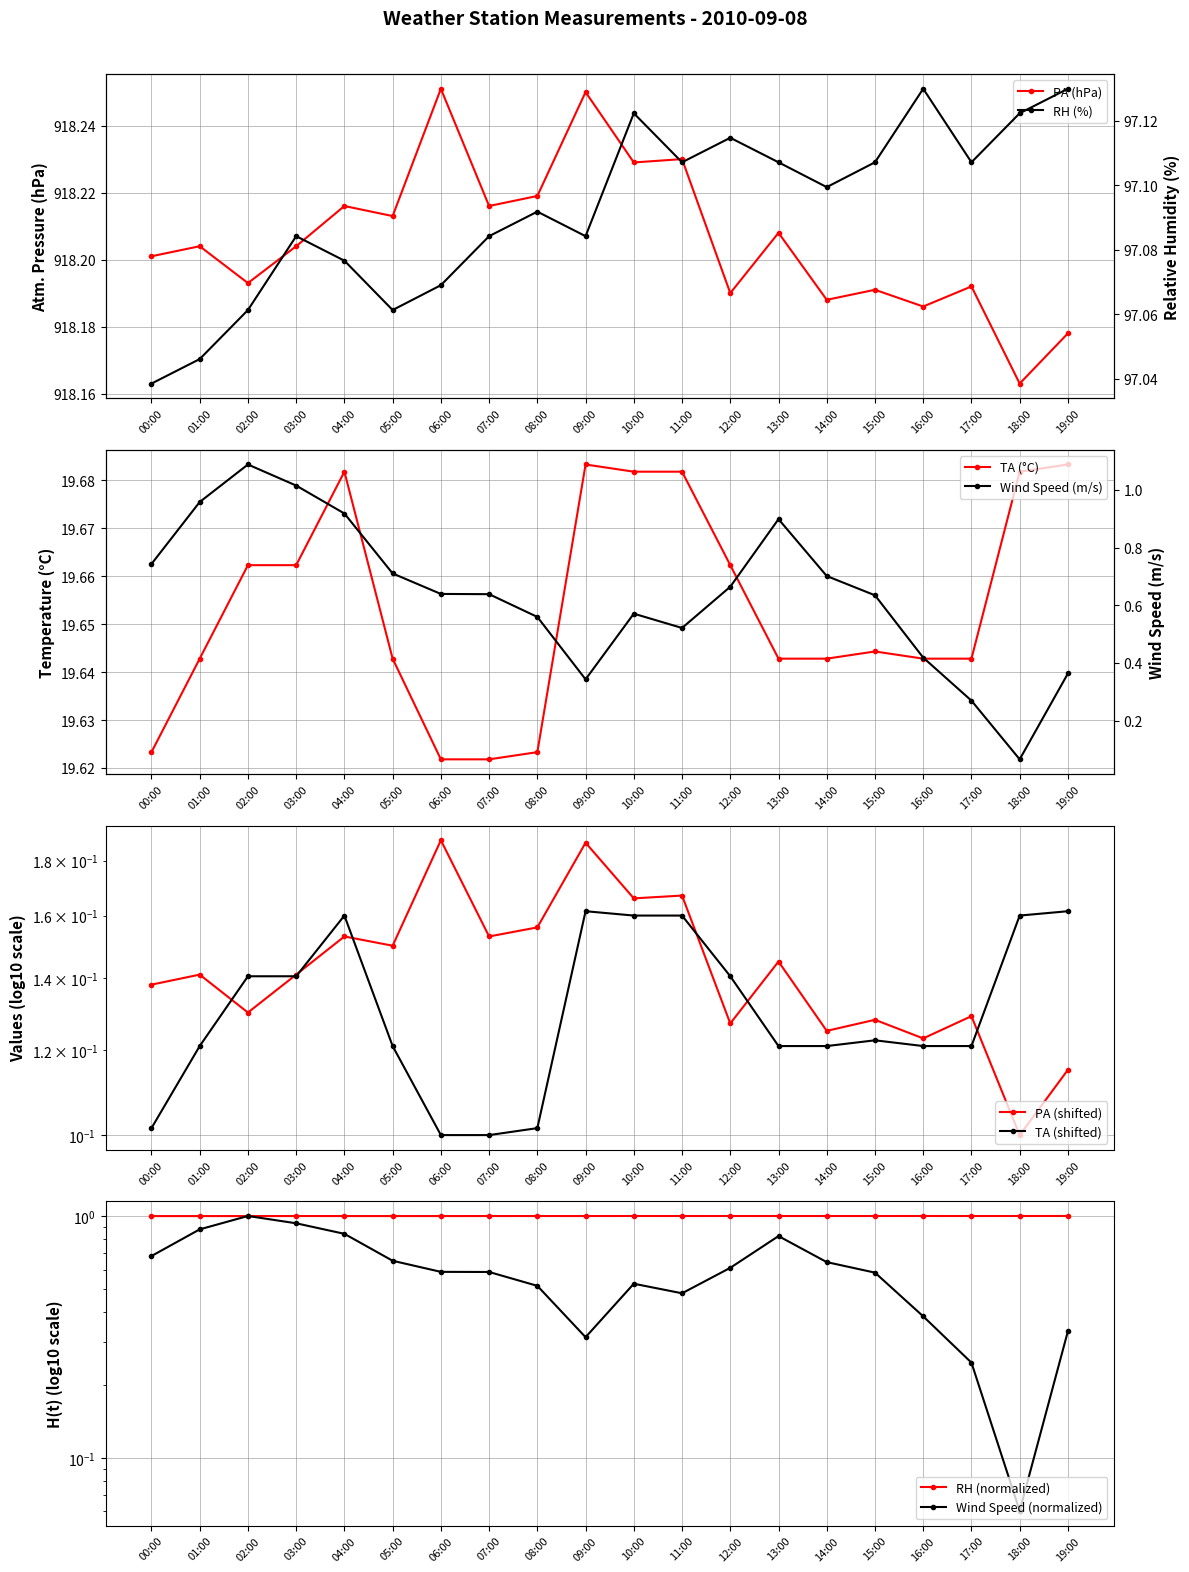

Reading left to right, extract all data points from this chart.

PA: 0.1	0.1	0.1	0.1	0.2	0.1	0.2	0.2	0.2	0.2	0.2	0.2	0.1	0.1	0.1	0.1	0.1	0.1	0.1	0.1
RH: 1.0	1.0	1.0	1.0	1.0	1.0	1.0	1.0	1.0	1.0	1.0	1.0	1.0	1.0	1.0	1.0	1.0	1.0	1.0	1.0
TA: 19.6	19.6	19.7	19.7	19.7	19.6	19.6	19.6	19.6	19.7	19.7	19.7	19.7	19.6	19.6	19.6	19.6	19.6	19.7	19.7
SpdAvg: 0.7	0.9	1.0	0.9	0.8	0.7	0.6	0.6	0.5	0.3	0.5	0.5	0.6	0.8	0.6	0.6	0.4	0.2	0.1	0.3